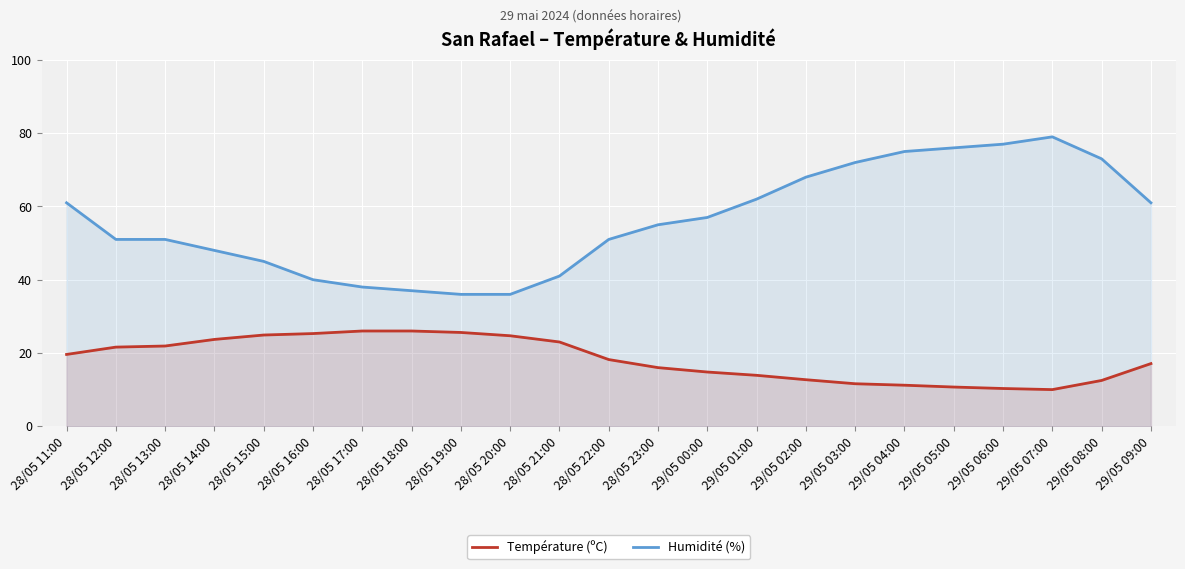

What is the maximum value for Humidité (%)?

79.0